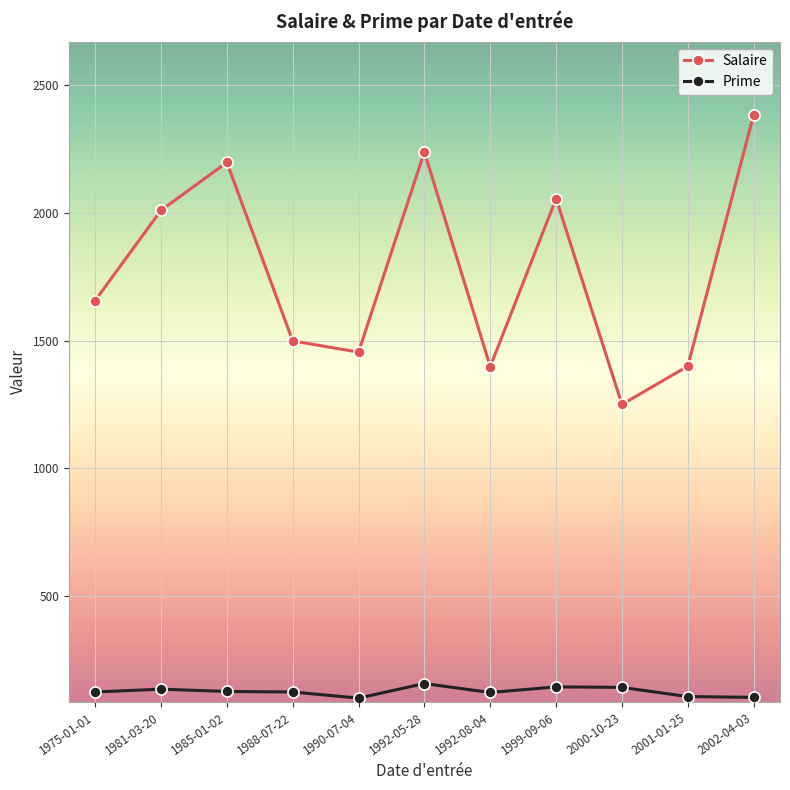

What is the value of the Salaire point at the 2nd from the left?

2010